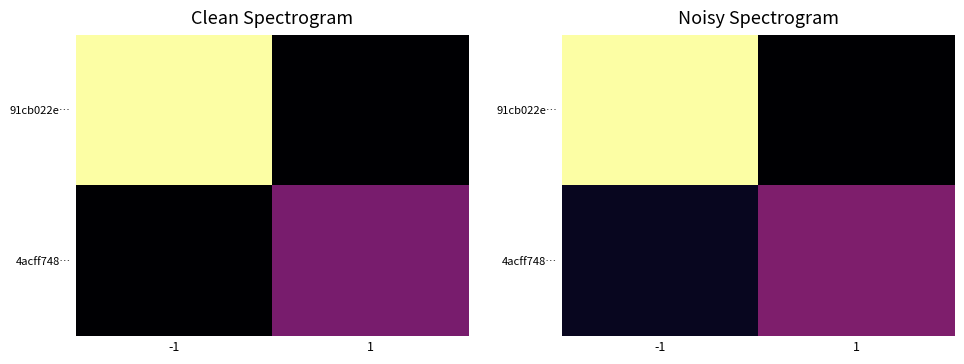

What is the difference between the highest and lowest values at -1?

5.9